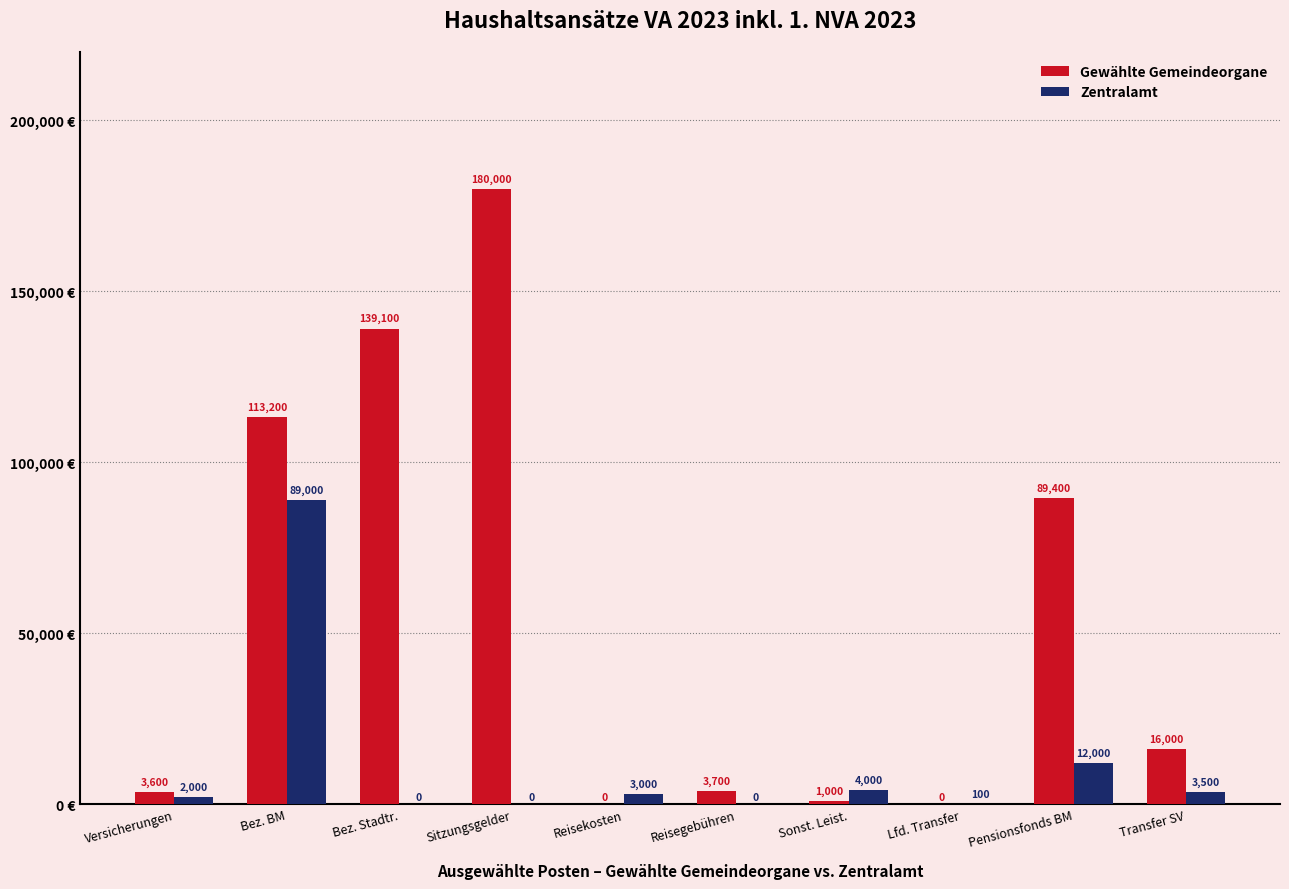

Which series has the widest spread of values?

Gewählte Gemeindeorgane